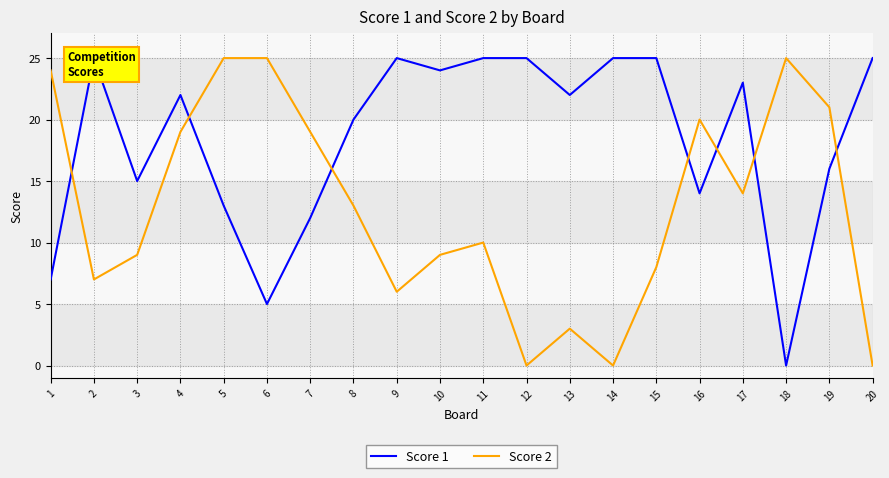

What is the maximum value shown in the chart?

25